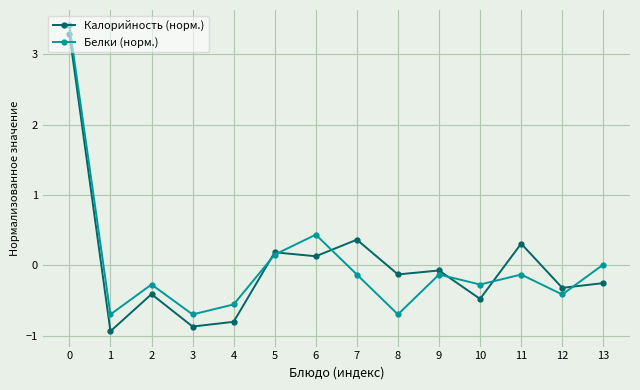

In Белки (норм.), how many points are higher than both neighbors (excluding endpoints)?

4